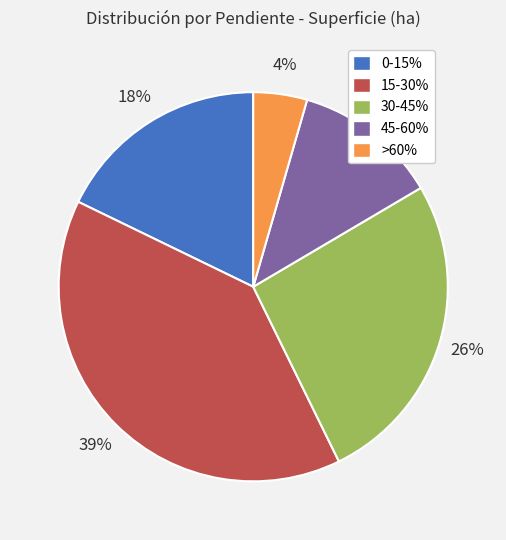

What percentage is the 45-60% slice, to the nearest percent?

12%